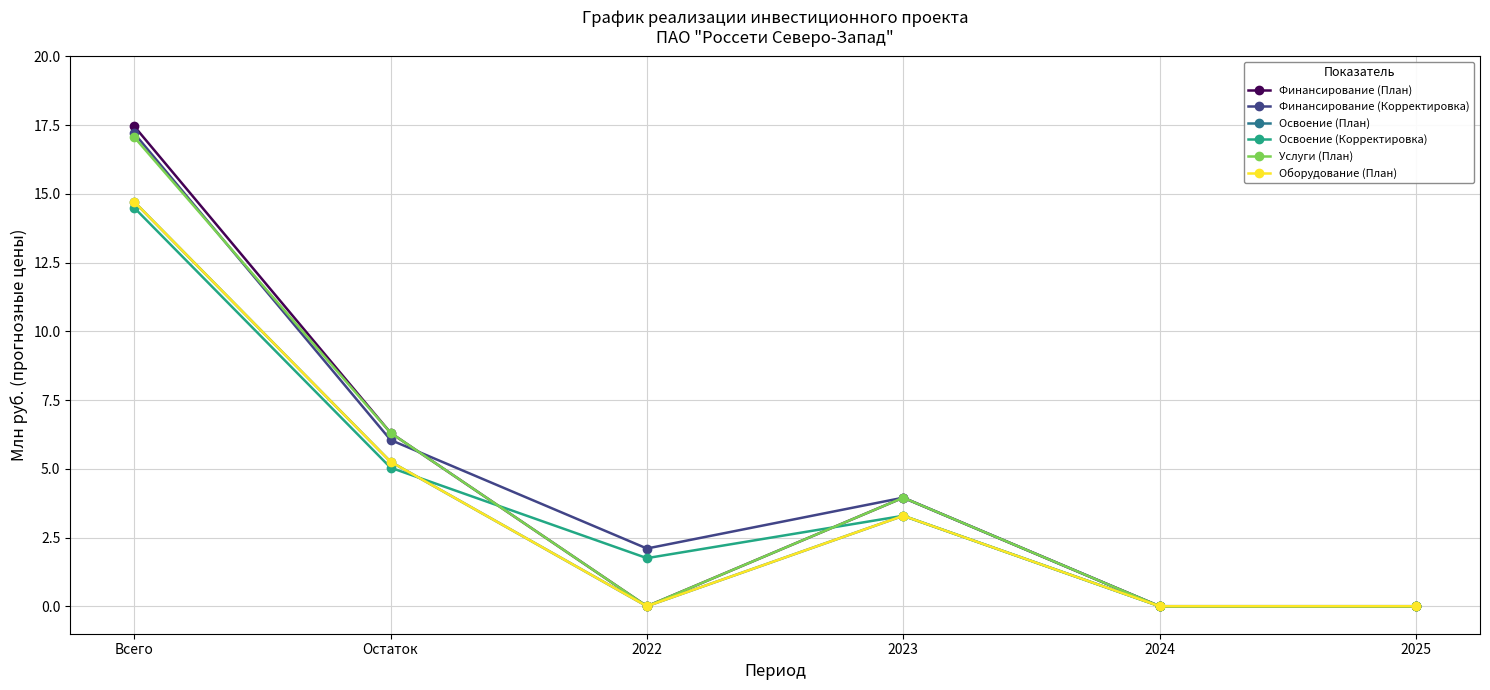

Is this an area chart (filled region under the line)?

No